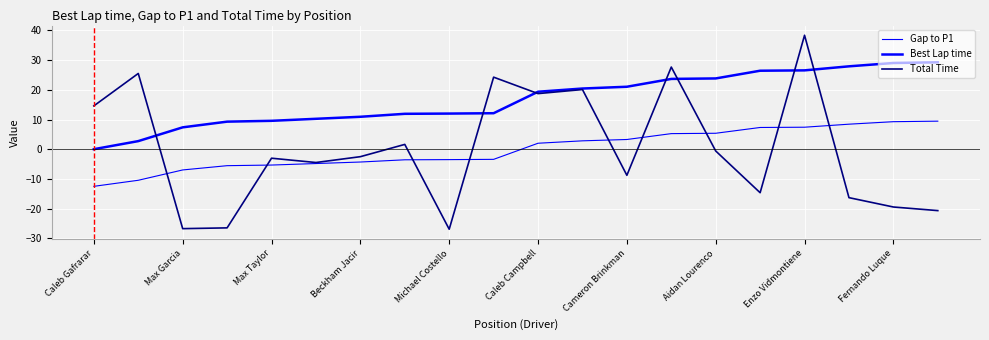

In Total Time, how many points are lower than both neighbors (excluding endpoints)?

6